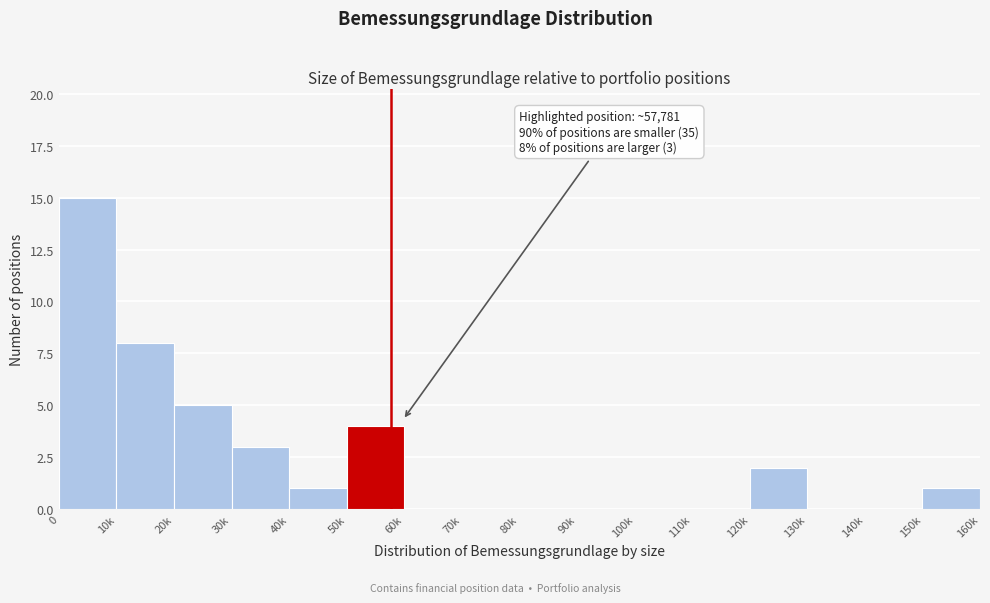

Reading left to right, list all the values displayed in this chart.

0=15	10k=8	20k=5	30k=3	40k=1	50k=4	60k=0	70k=0	80k=0	90k=0	100k=0	110k=0	120k=2	130k=0	140k=0	150k=1